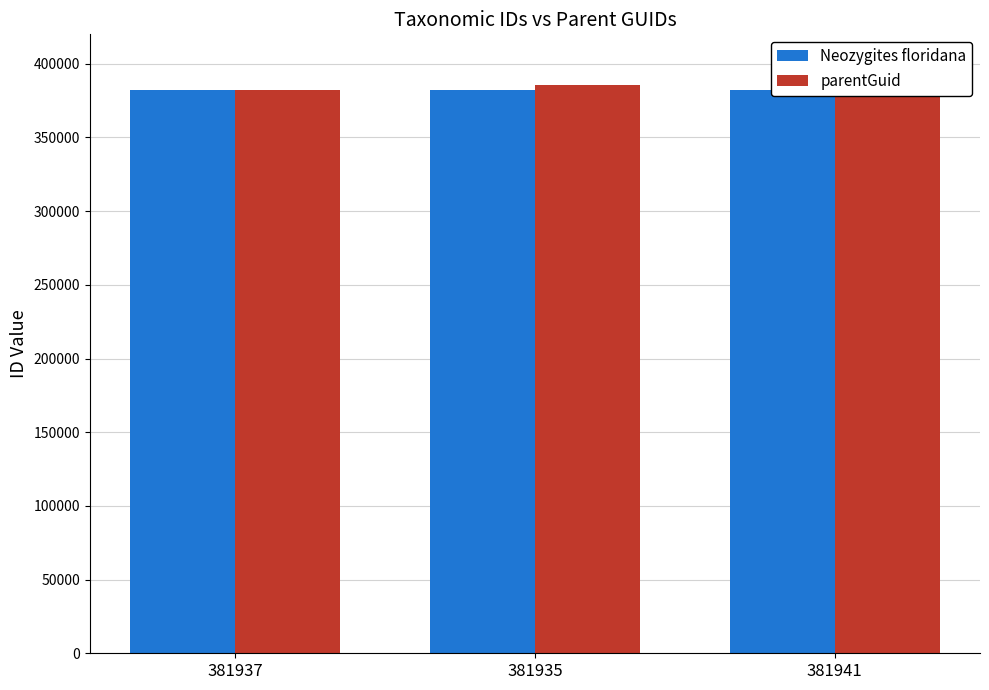

The Neozygites floridana series shows 381937 at 381937. True or false?

True